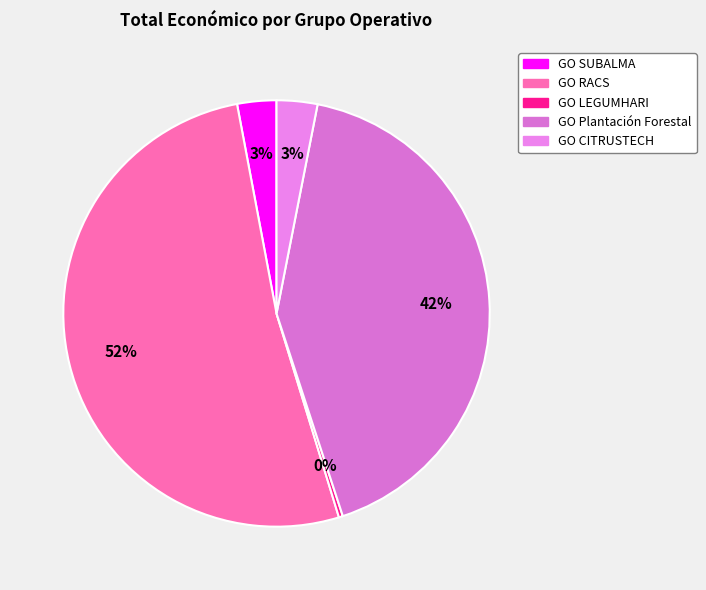

What is the smallest slice in the pie chart?

GO LEGUMHARI